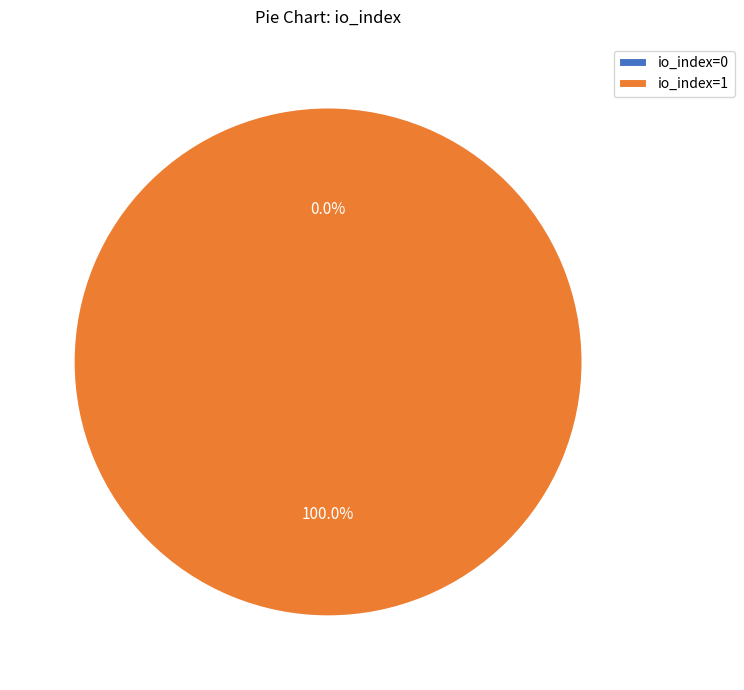

Rank the categories by value from lowest to highest.

io_index=0, io_index=1